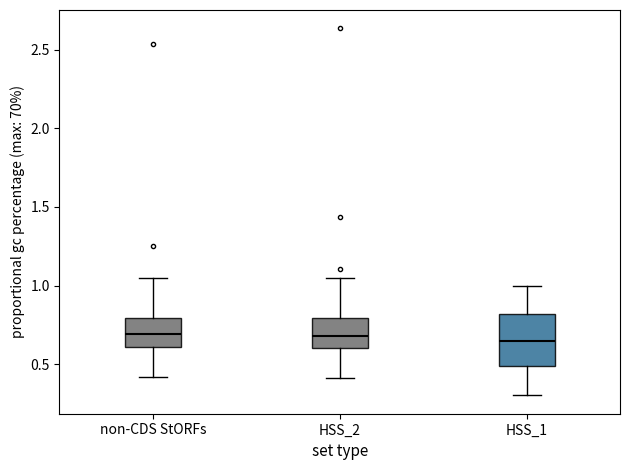

Reading left to right, transcribe this box plot: for each box, give where its median line is, the range the box spans, and where its two whiskers end, as read against the y-axis. The values are not printed on the chart, so give them approximately, as read against the axis.

non-CDS StORFs: median 0.70, box 0.60 to 0.80, whiskers 0.40 to 1.05
HSS_2: median 0.70, box 0.60 to 0.80, whiskers 0.40 to 1.05
HSS_1: median 0.65, box 0.50 to 0.80, whiskers 0.30 to 1.00